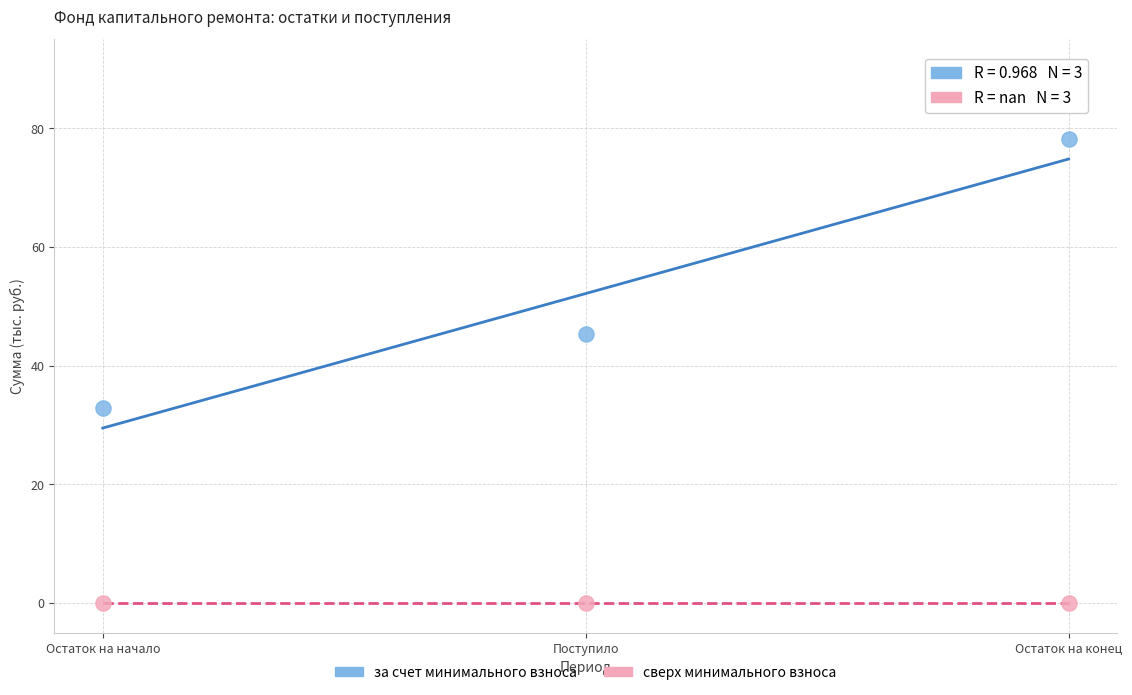

Across all data points, what is the average X value?

2.0